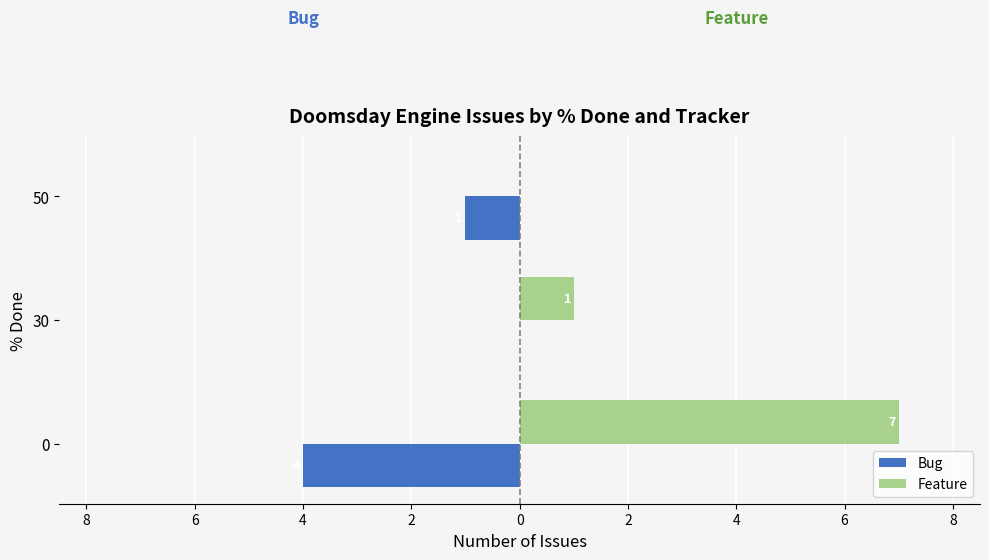

What are all the series names shown in the legend?

Bug, Feature